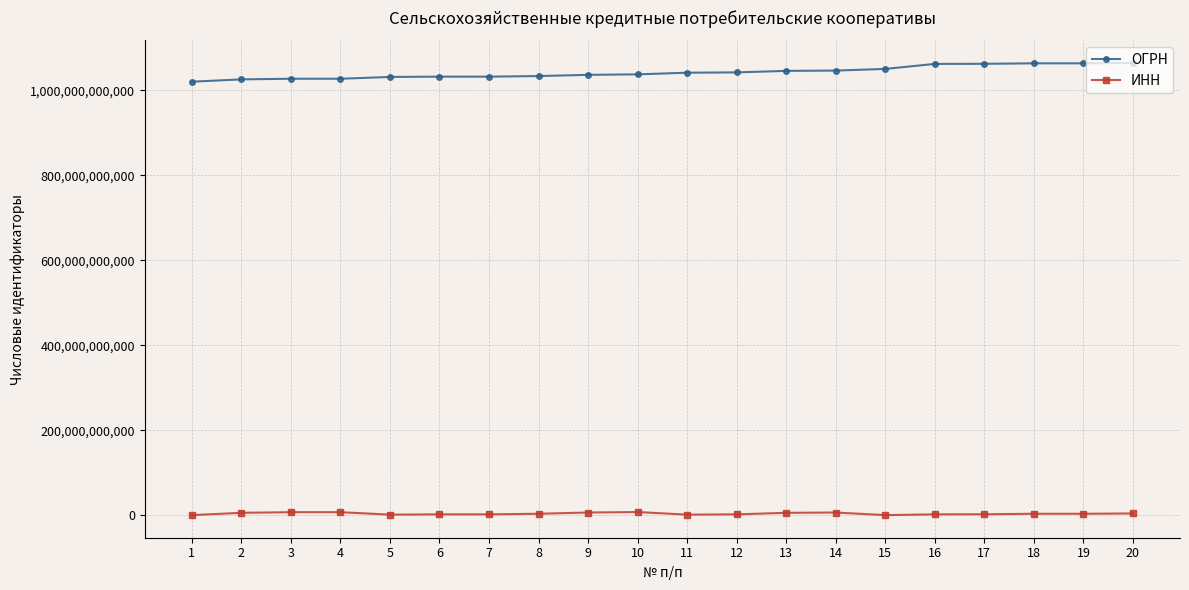

True or false: ОГРН and ИНН intersect in this chart.

False